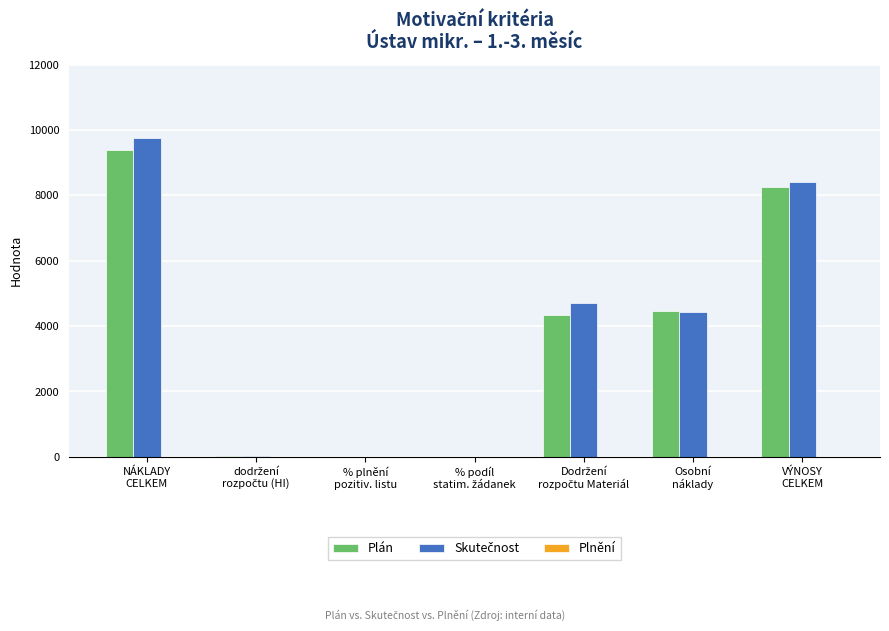

What is the highest value of the Plán series?

9382.3